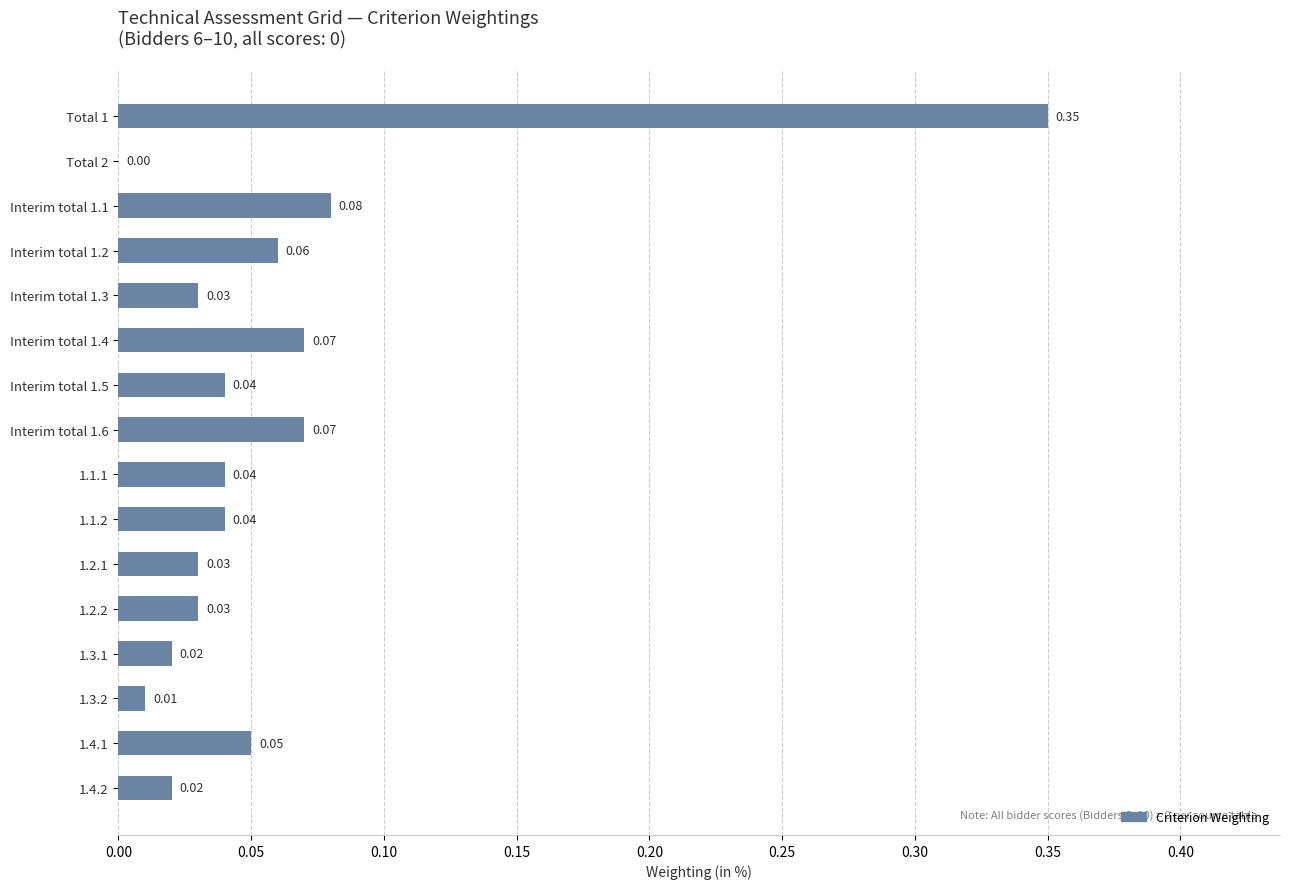

Where is the data nearest to the value 0?

Total 2